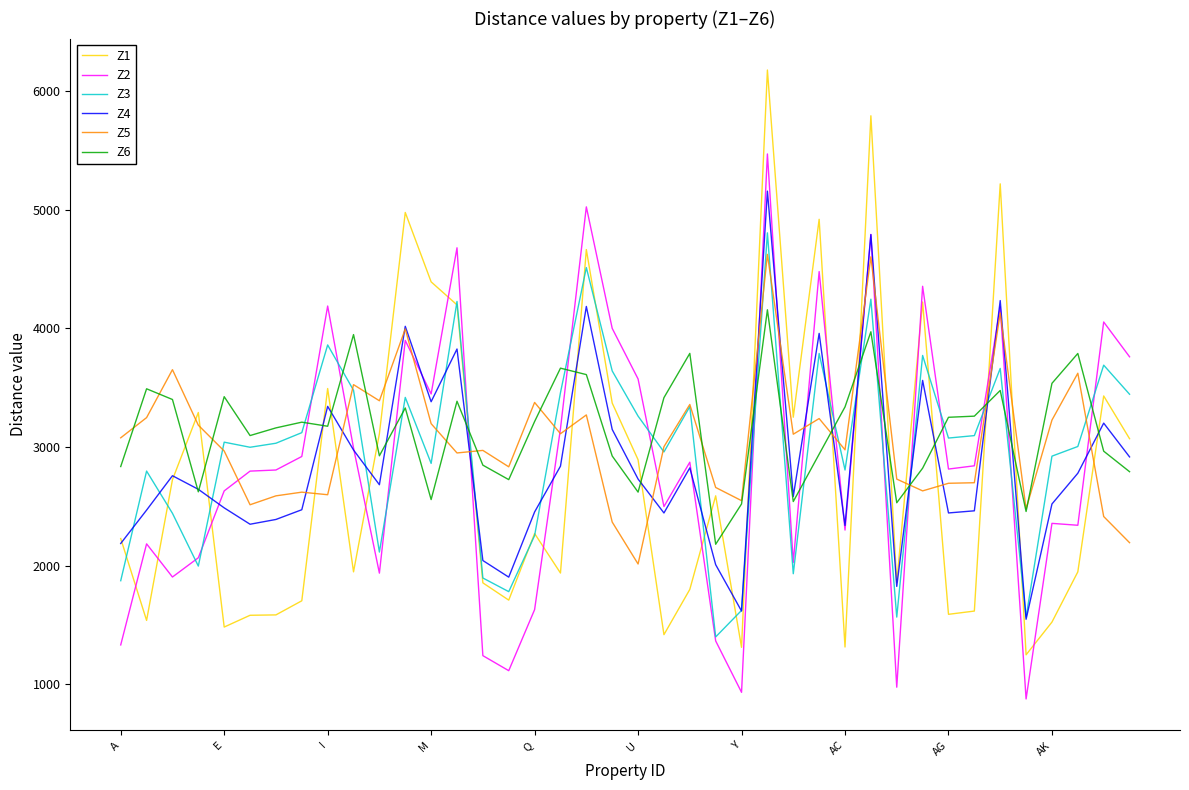

Which series ends up on top after the final intersection of Z1 and Z2?

Z2